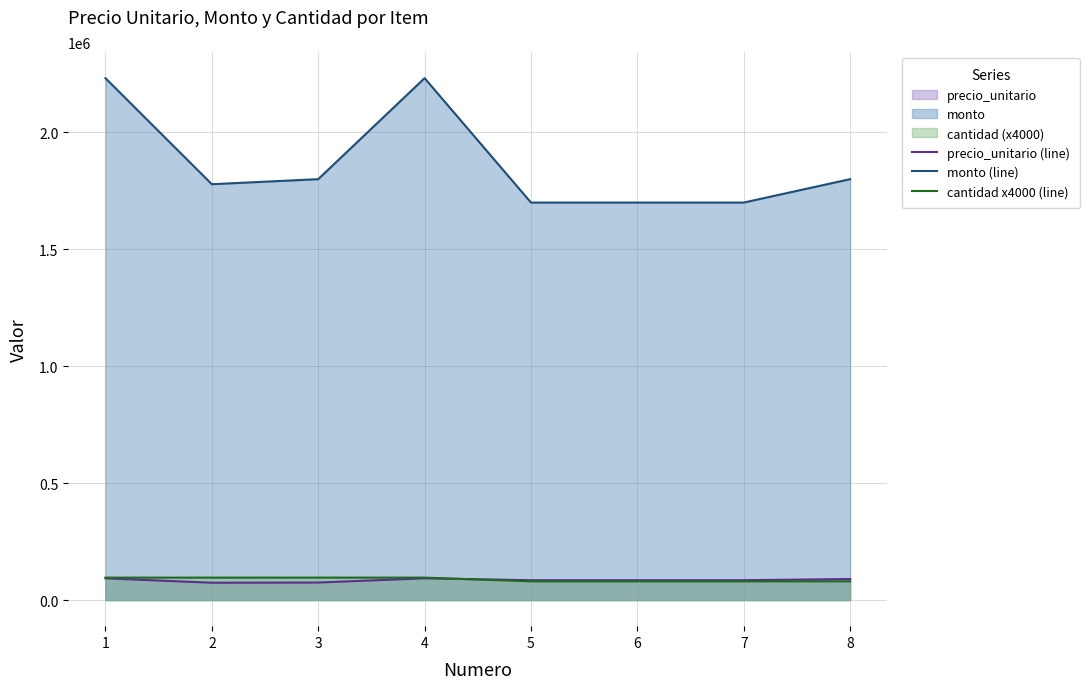

What is the average value of the monto (line) series?

1867800